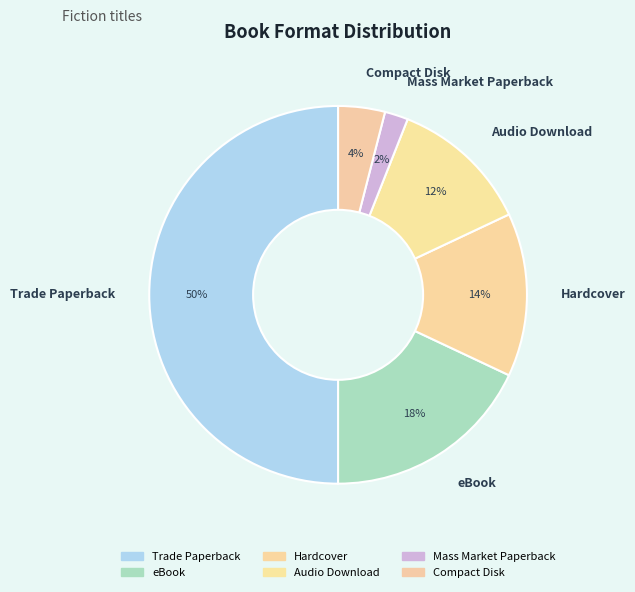

To the nearest percent, what percentage of the pie is Audio Download?

12%